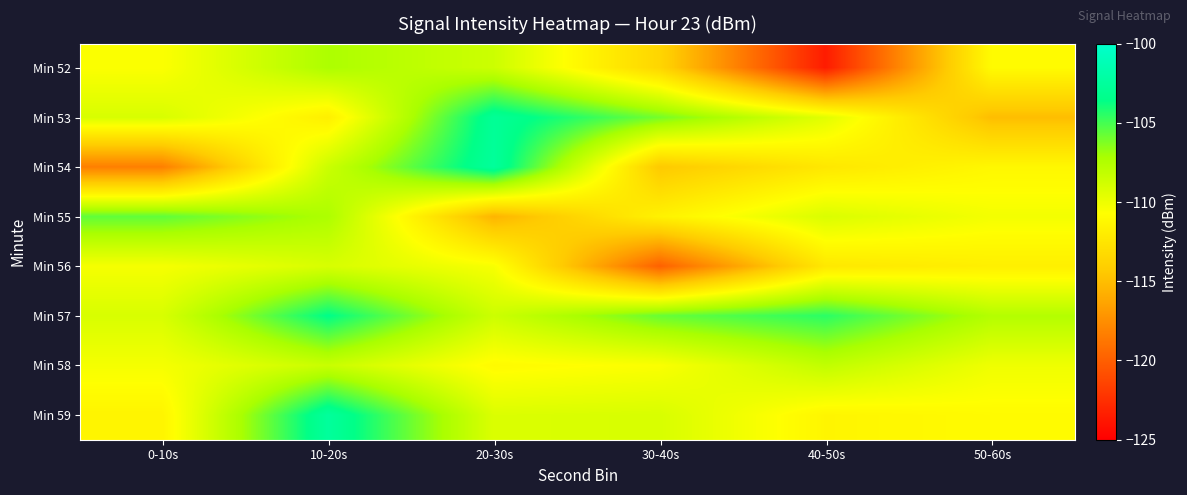

Reading left to right, list all the values displayed in this chart.

Min 52: 0-10s=-110.6	10-20s=-107.3	20-30s=-108.6	30-40s=-113.6	40-50s=-123.5	50-60s=-111.0
Min 53: 0-10s=-109.1	10-20s=-111.8	20-30s=-102.8	30-40s=-106.0	40-50s=-109.5	50-60s=-115.0
Min 54: 0-10s=-118.3	10-20s=-108.5	20-30s=-102.6	30-40s=-114.4	40-50s=-112.3	50-60s=-111.2
Min 55: 0-10s=-105.6	10-20s=-107.3	20-30s=-115.5	30-40s=-111.6	40-50s=-109.2	50-60s=-110.3
Min 56: 0-10s=-110.4	10-20s=-109.1	20-30s=-110.4	30-40s=-119.9	40-50s=-112.3	50-60s=-111.8
Min 57: 0-10s=-109.1	10-20s=-103.5	20-30s=-108.6	30-40s=-105.8	40-50s=-104.5	50-60s=-107.6
Min 58: 0-10s=-110.3	10-20s=-108.4	20-30s=-111.0	30-40s=-110.6	40-50s=-108.1	50-60s=-110.1
Min 59: 0-10s=-111.4	10-20s=-102.5	20-30s=-109.2	30-40s=-109.1	40-50s=-111.3	50-60s=-111.0